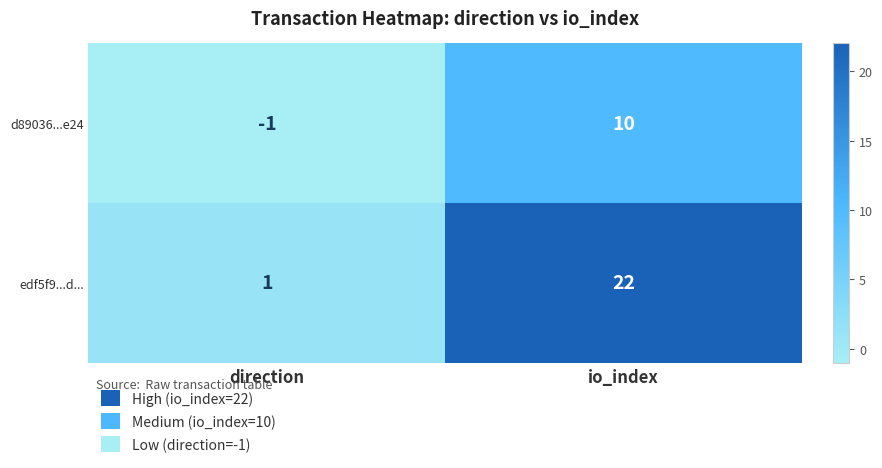

How many data points does each series have?

2